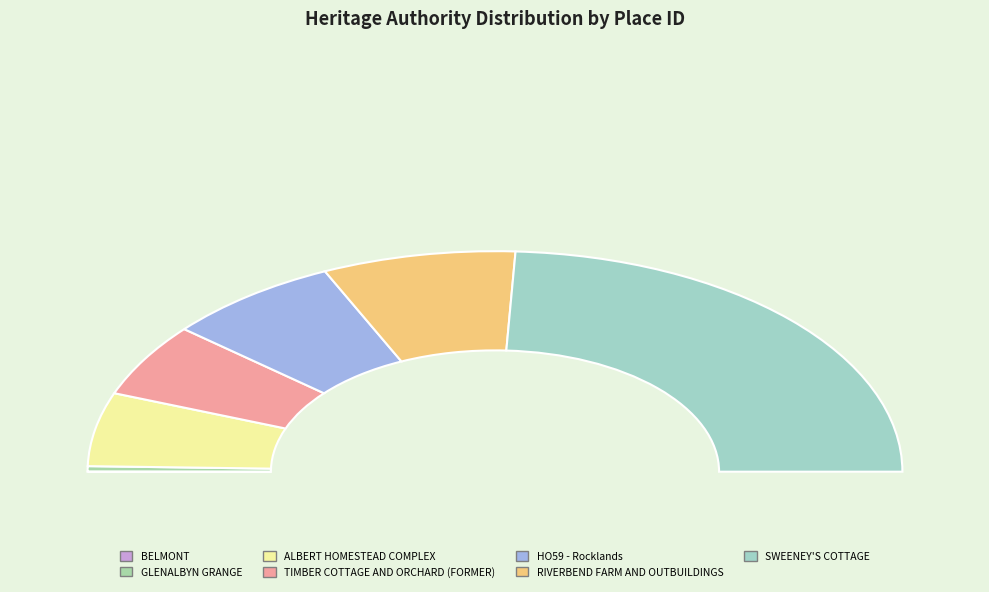

Rank the categories by value from highest to lowest.

SWEENEY'S COTTAGE, RIVERBEND FARM AND OUTBUILDINGS, HO59 - Rocklands, TIMBER COTTAGE AND ORCHARD (FORMER), ALBERT HOMESTEAD COMPLEX, GLENALBYN GRANGE, BELMONT